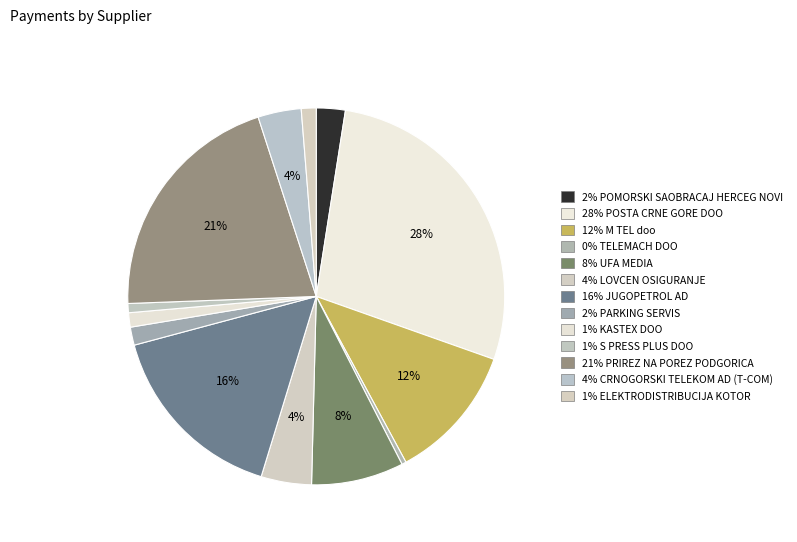

Does any single category account for the majority?

No